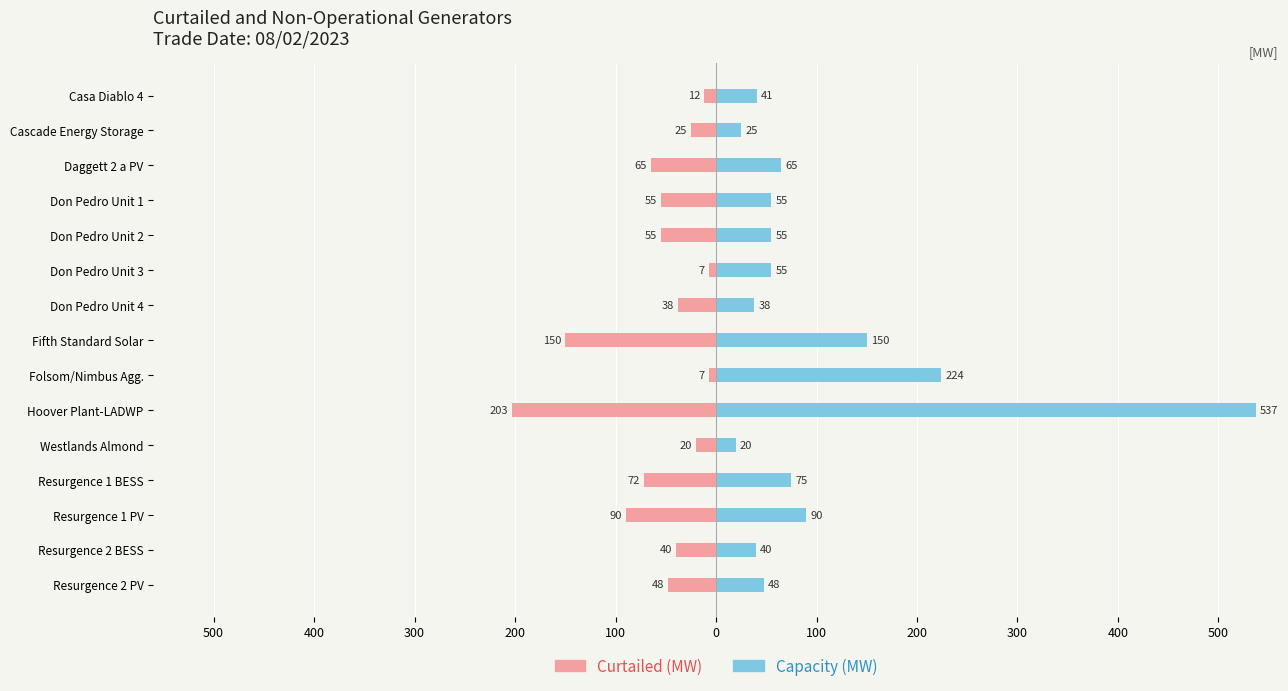

How many data points does each series have?

15